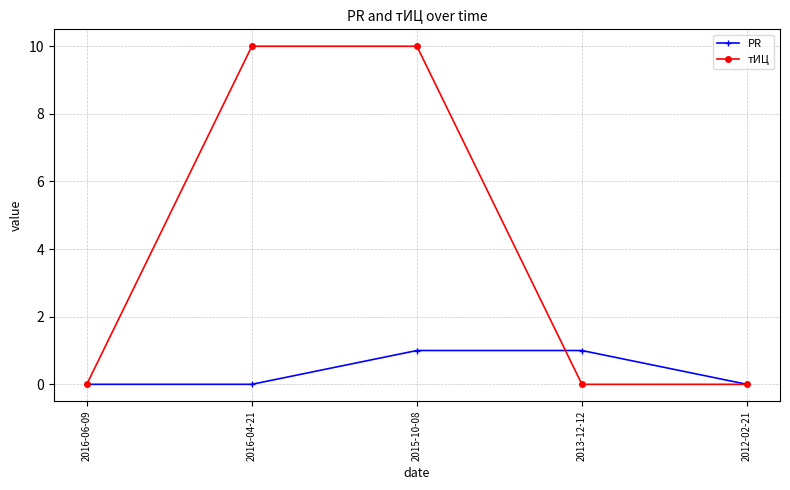

What position from the right is 2012-02-21?

1